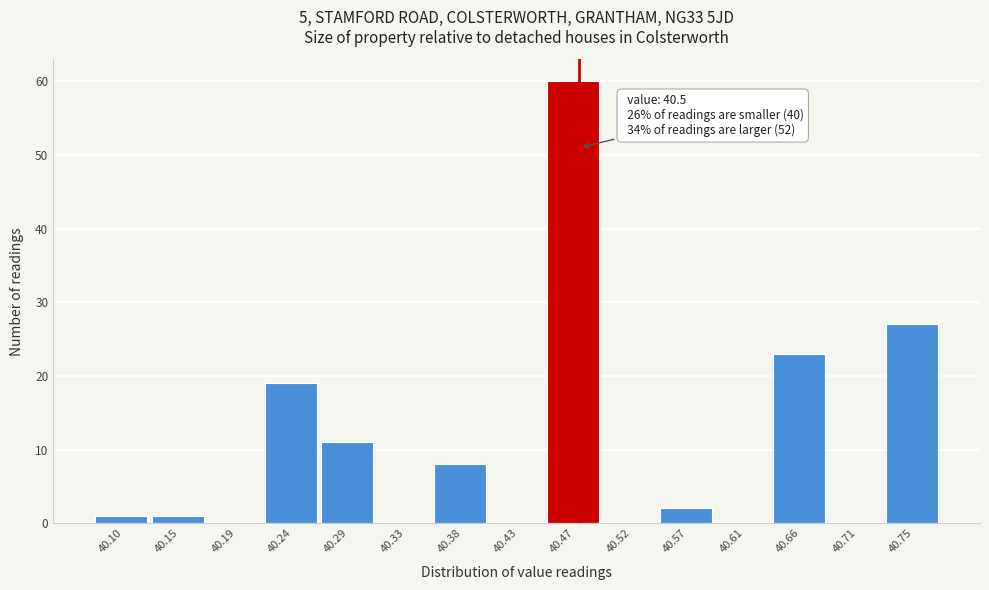

Reading left to right, extract all data points from this chart.

40.10=1	40.15=1	40.19=0	40.24=19	40.29=11	40.33=0	40.38=8	40.43=0	40.47=60	40.52=0	40.57=2	40.61=0	40.66=23	40.71=0	40.75=27